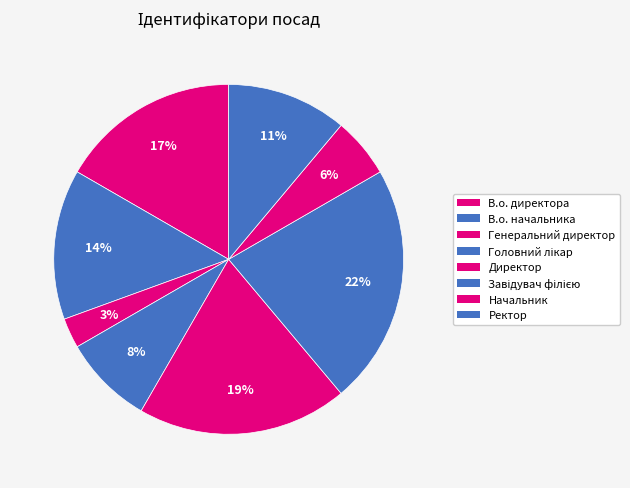

The Ректор slice represents 11% of the pie. True or false?

True